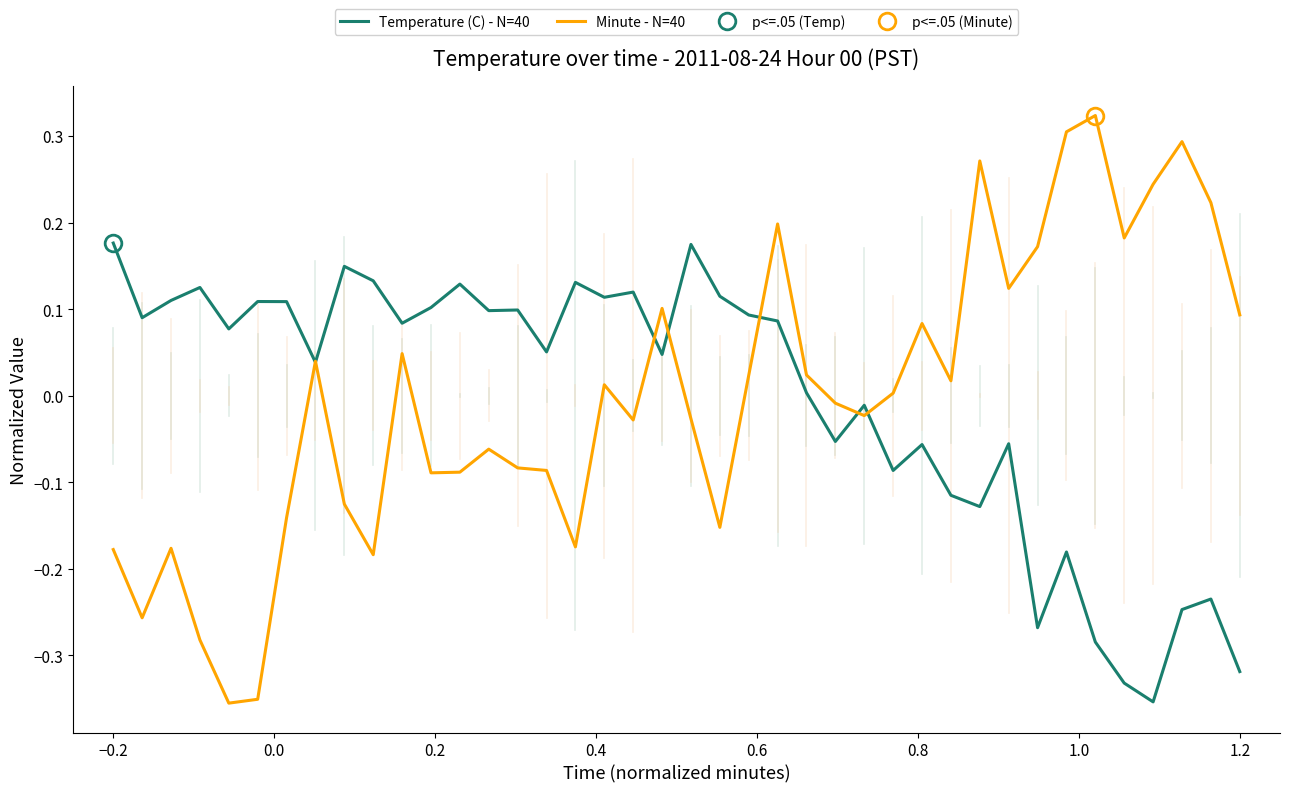

What is the value of the Temperature (C) - N=40 point at the 31st from the left?

-0.1